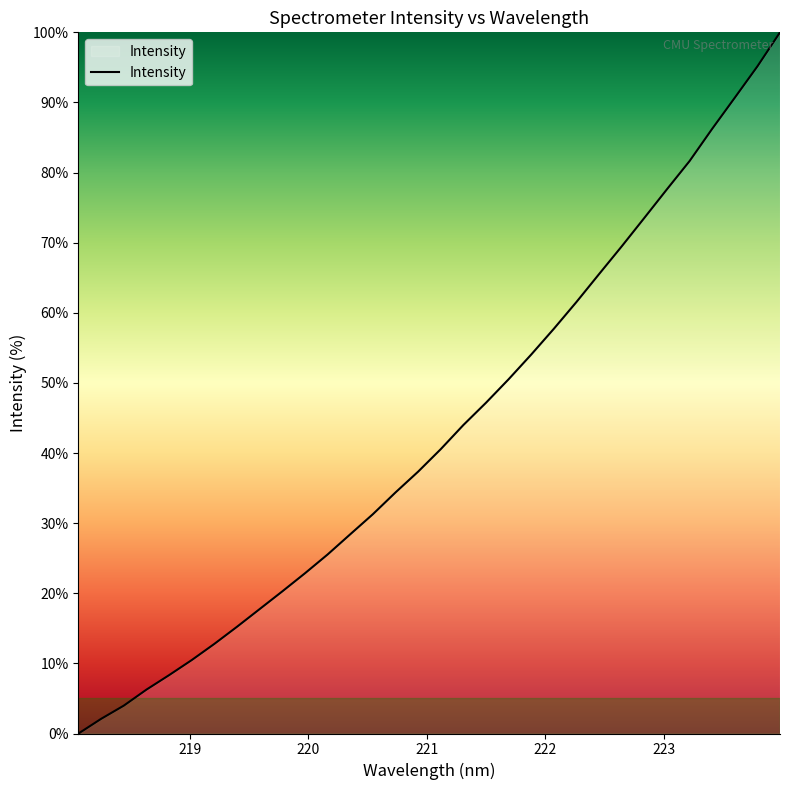

What is the value of the 10th point from the left?

20.3